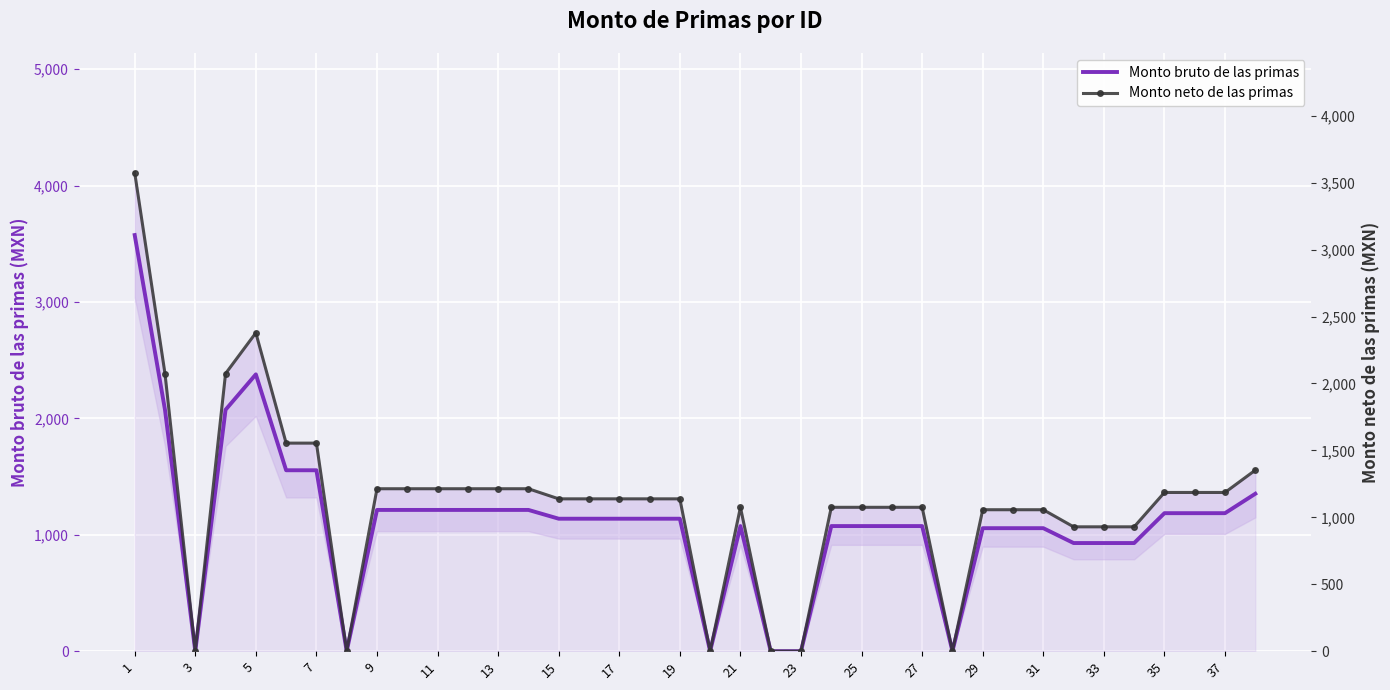

True or false: Monto bruto de las primas and Monto neto de las primas cross at least once.

False